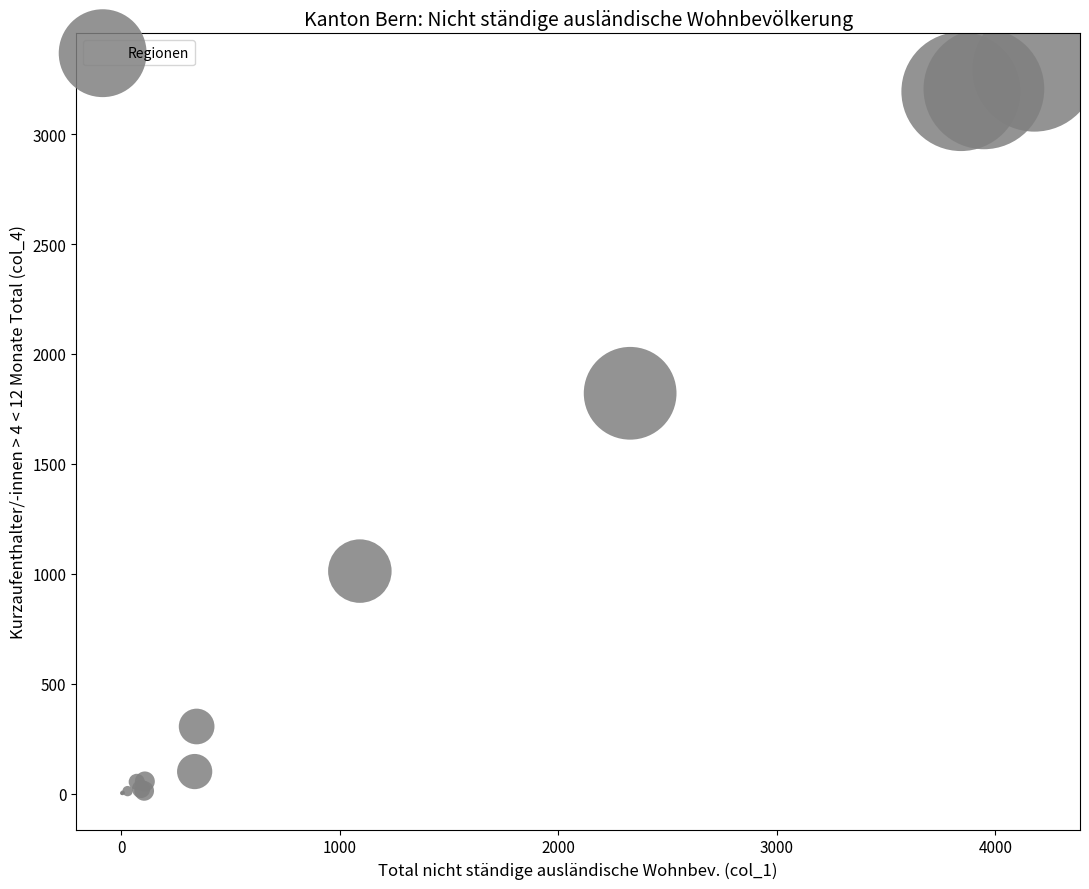

What Y value in the scatter plot is closest to 1647?

1821